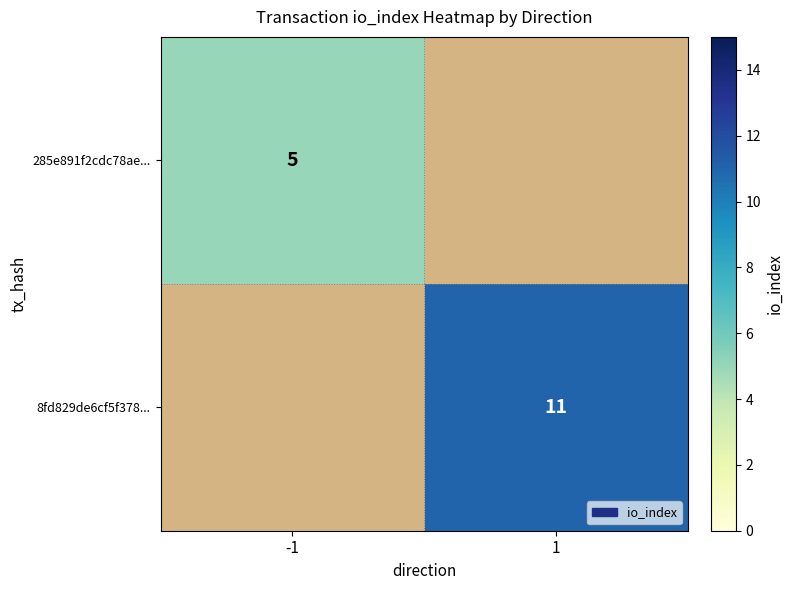

Is it true that 285e891f2cdc78ae... equals 1 at -1?

False